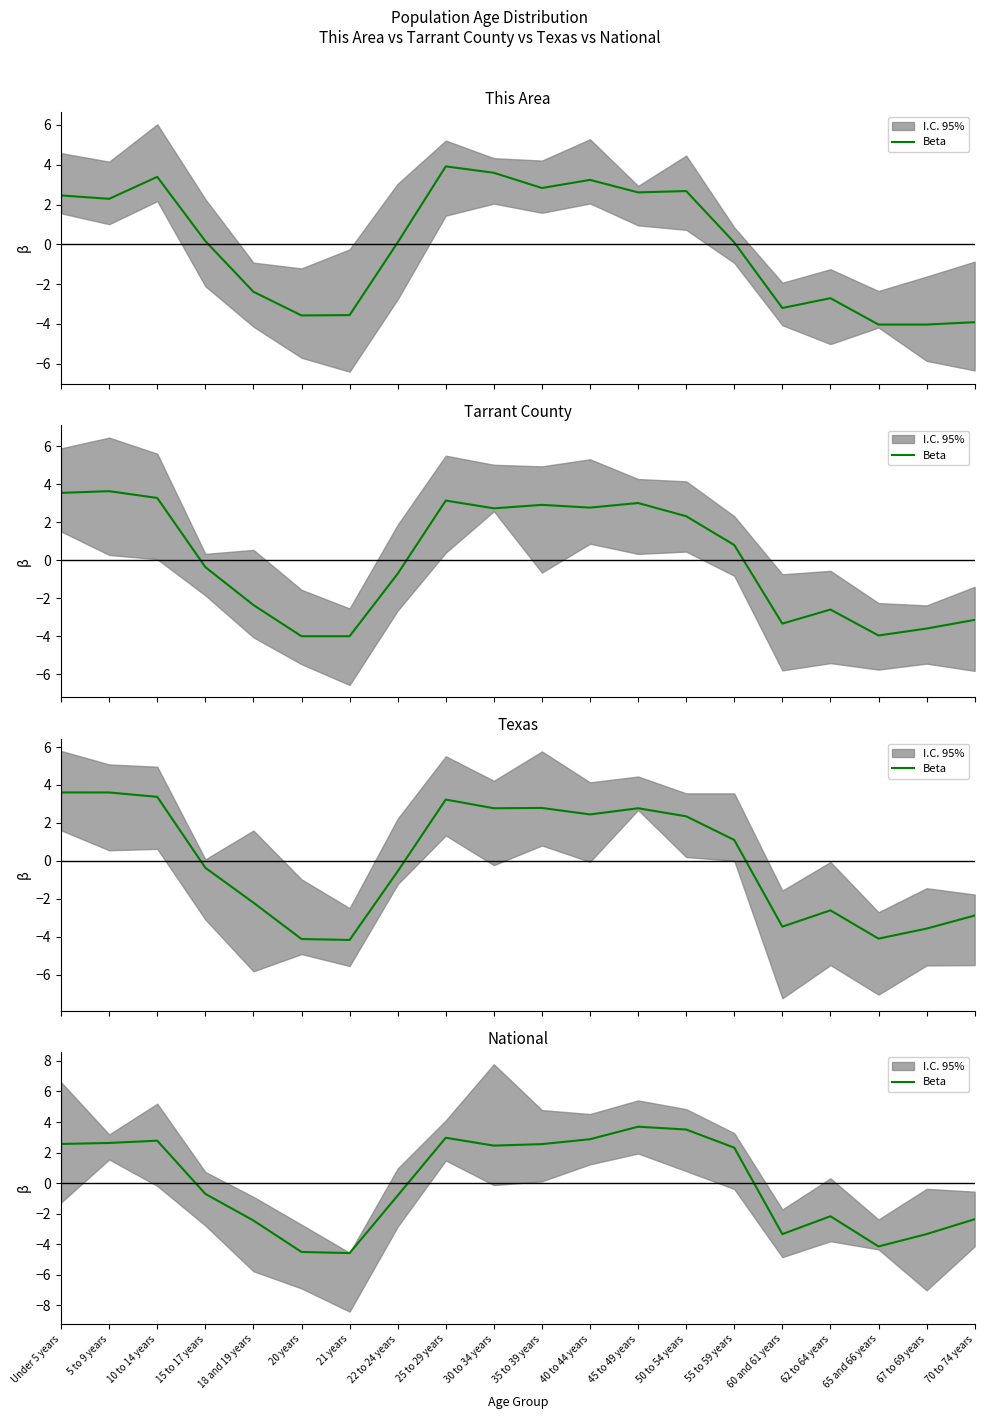

What is the difference between the values at 10 to 14 years and 25 to 29 years?

0.2